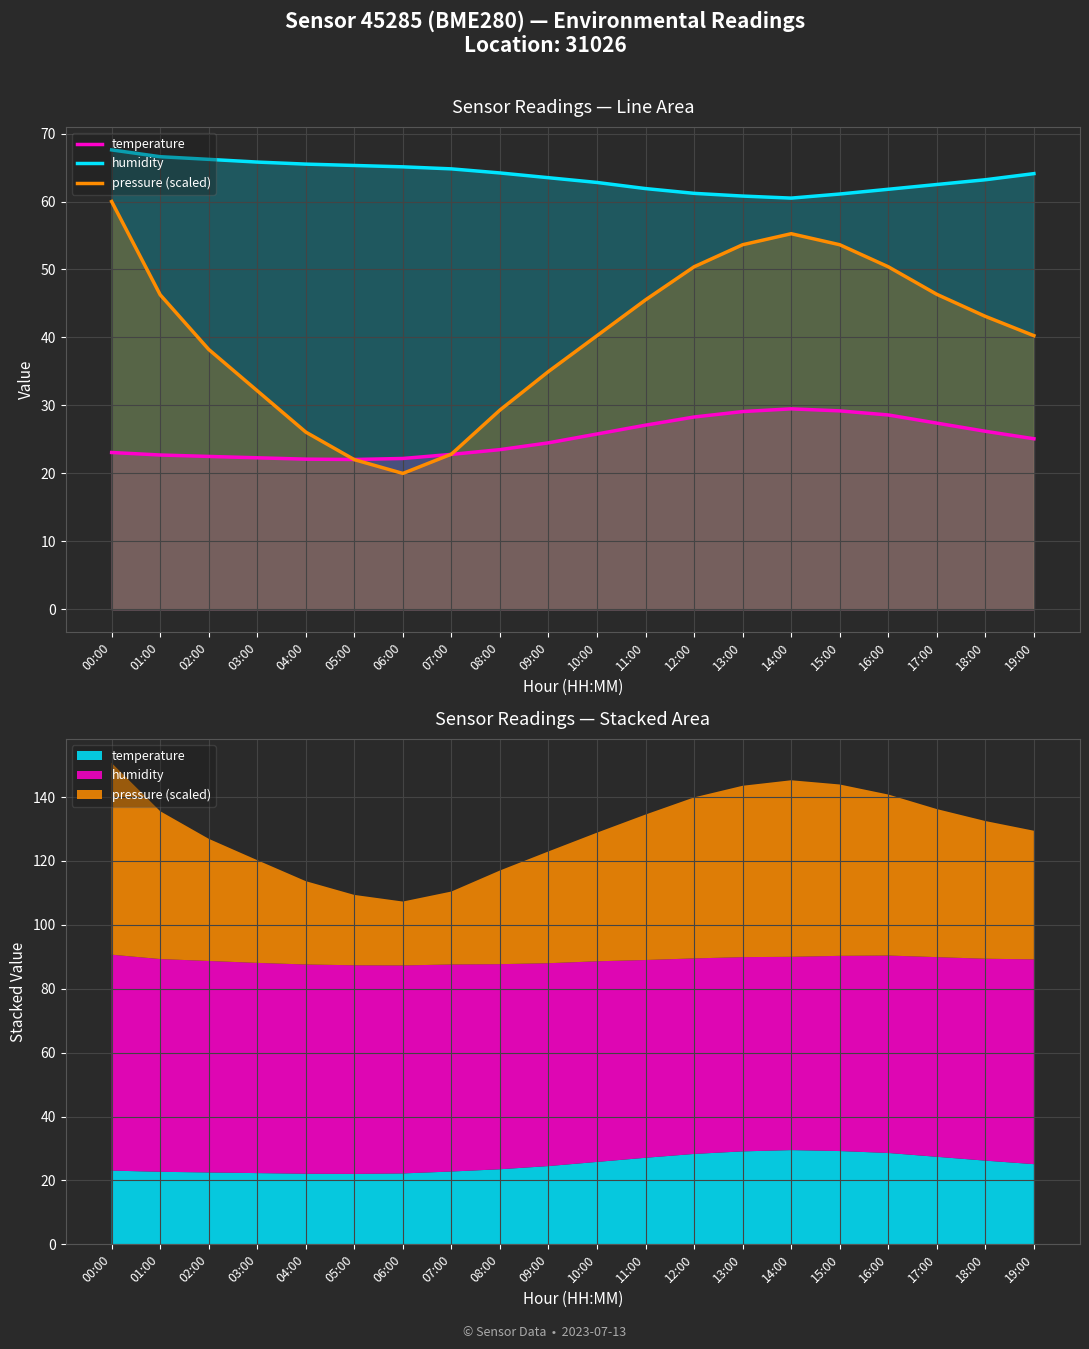

Is the value of humidity at 02:00 greater than the value of pressure (scaled) at 13:00?

Yes